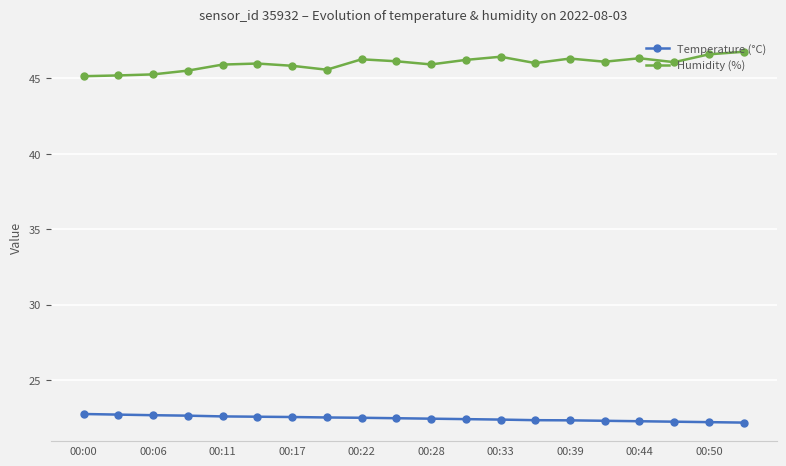

At how many categories does at least one series exceed 23?

20